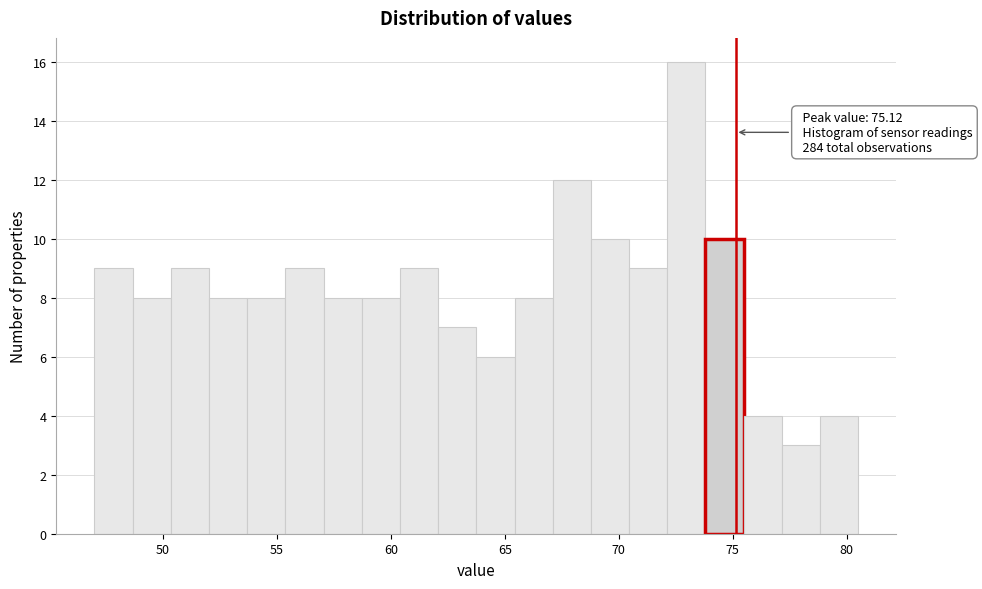

Around what value on the x-axis is the tallest bar? Give the approximate position of its centre, as read against the axis.

73.0